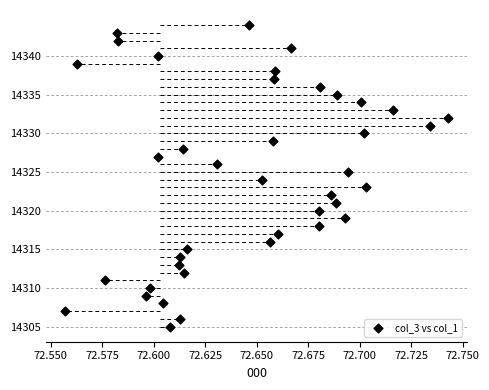

What is the range of Y values (max minus min)?

39